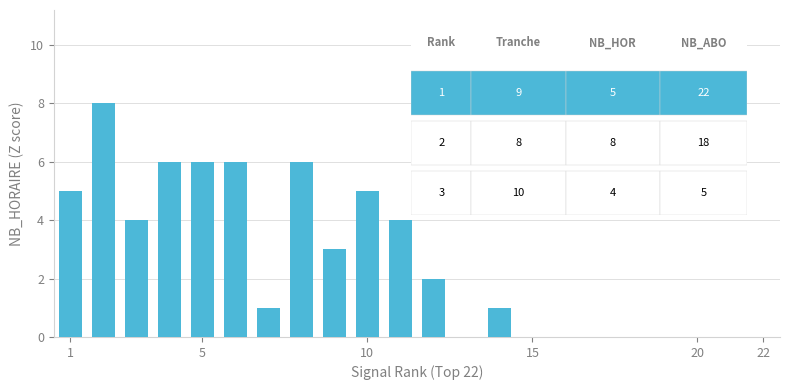

What is the greatest value displayed?

8